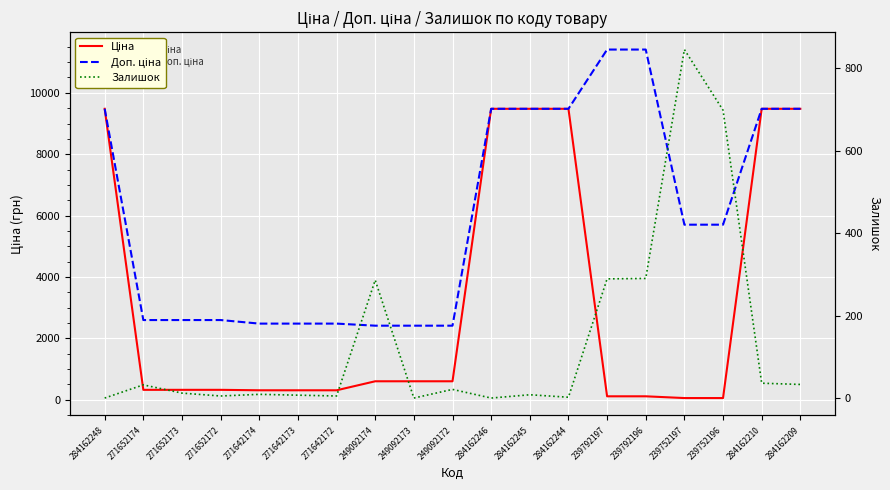

What is the value of the Доп. ціна point at the 17th from the left?

5705.0